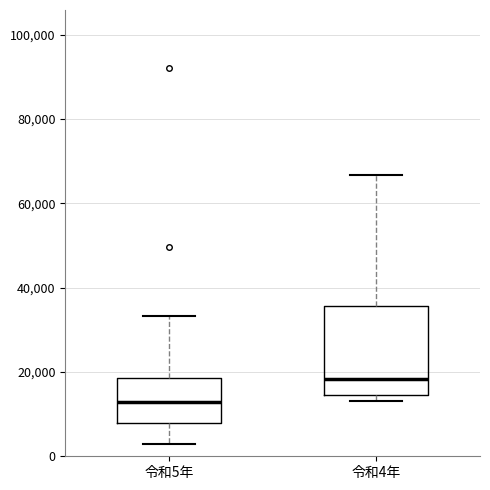

Reading left to right, read every box against the y-axis: the position of its median line, the range the box covers, and the ends of its whiskers. The values are not printed on the chart, so give them approximately, as read against the axis.

令和5年: median 12000, box 8000 to 18000, whiskers 2000 to 34000
令和4年: median 18000, box 14000 to 36000, whiskers 14000 (just below the box's lower edge) to 66000